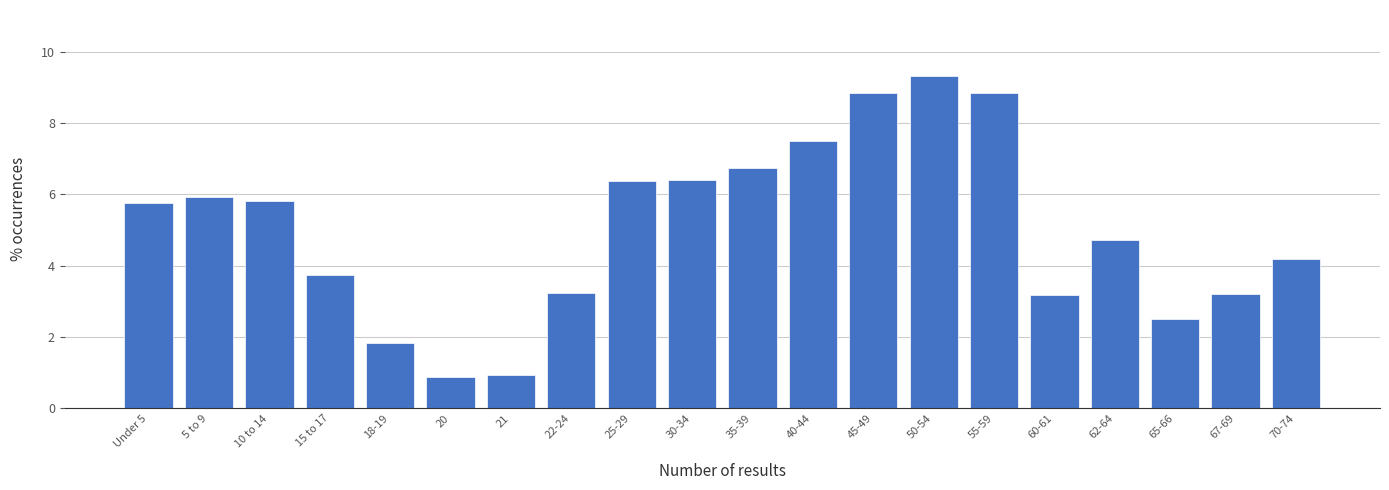

Reading left to right, transcribe all the data shown in this chart.

5.8	5.9	5.8	3.7	1.8	0.9	0.9	3.2	6.4	6.4	6.7	7.5	8.8	9.3	8.8	3.2	4.7	2.5	3.2	4.2